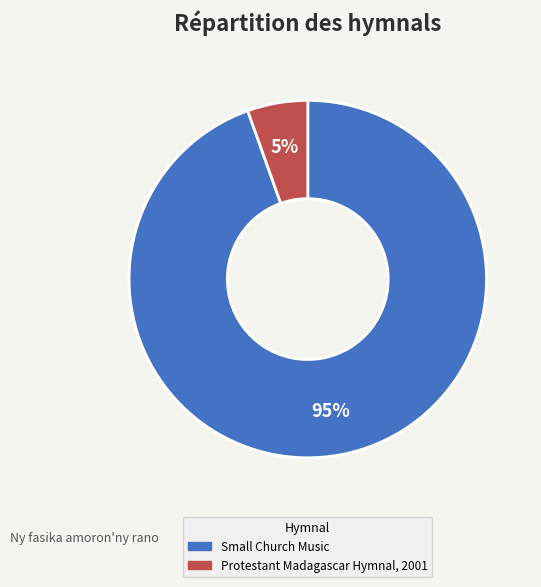

To the nearest percent, what is the average slice percentage?

50%